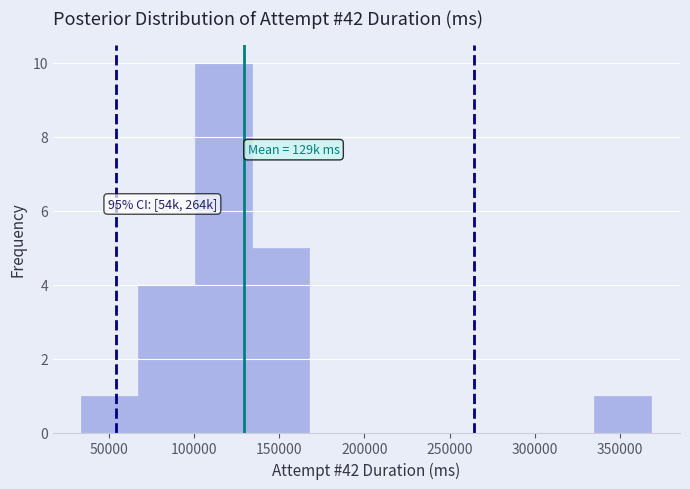

Which range on the x-axis has the tallest bar?

100000 to 135000